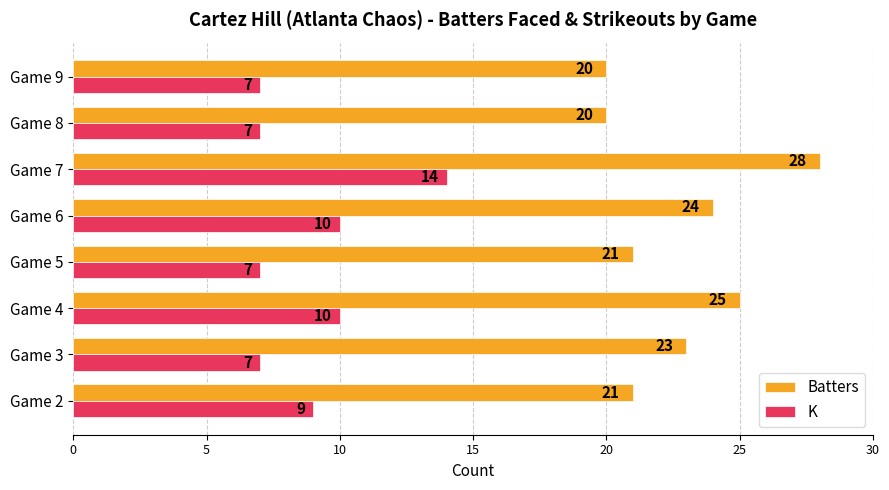

What value does the Batters series have at Game 6?

24